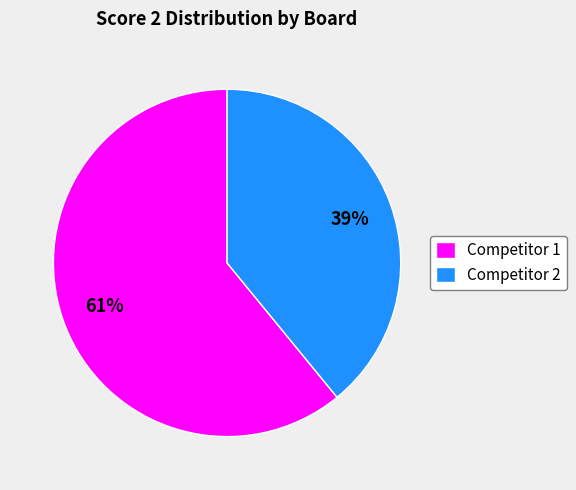

To the nearest percent, what is the difference between the largest and smallest slice percentages?

22%